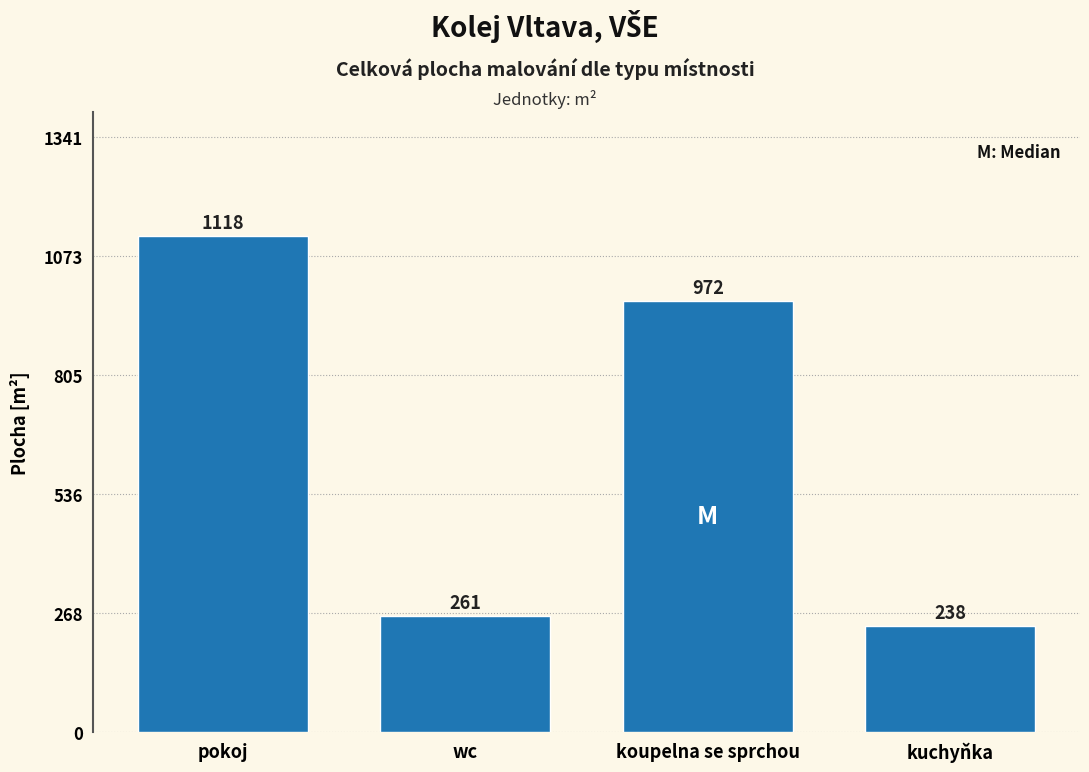

What is the value of the 3rd bar from the left?

971.6